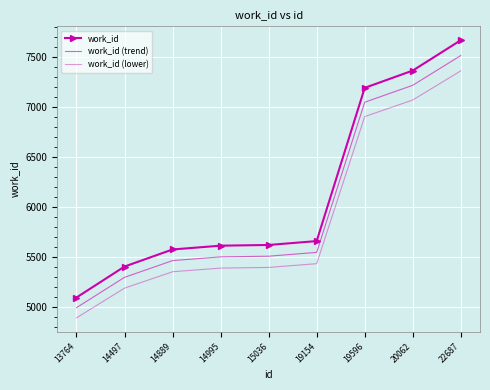

Rank the categories by work_id value from lowest to highest.

13764, 14497, 14889, 14995, 15036, 19154, 19596, 20062, 22687